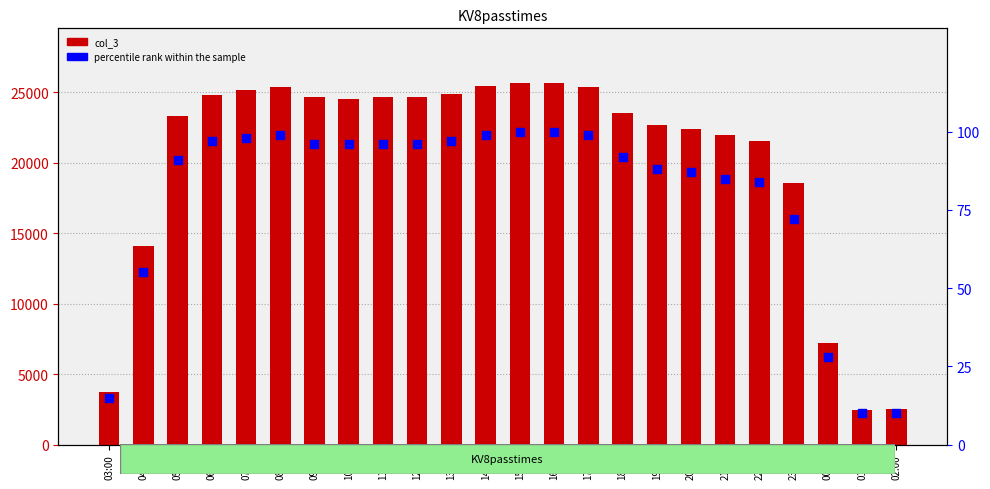

At which category is the sum across all series the highest?

16:00